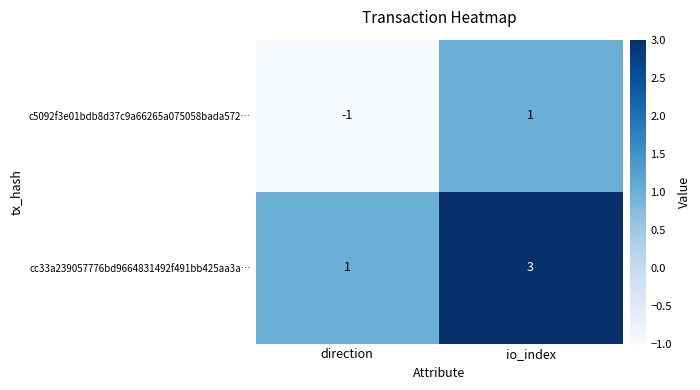

Reading left to right, list all the values displayed in this chart.

c5092f3e01bdb8d37c9a66265a075058bada572…: -1	1
cc33a239057776bd9664831492f491bb425aa3a…: 1	3